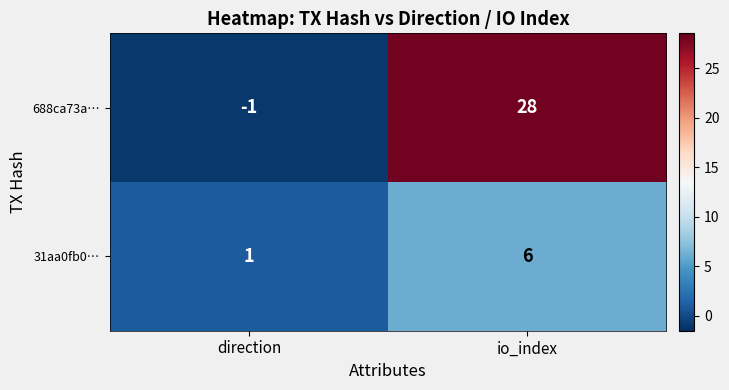

Rank the series by their maximum value, from highest to lowest.

688ca73a…, 31aa0fb0…